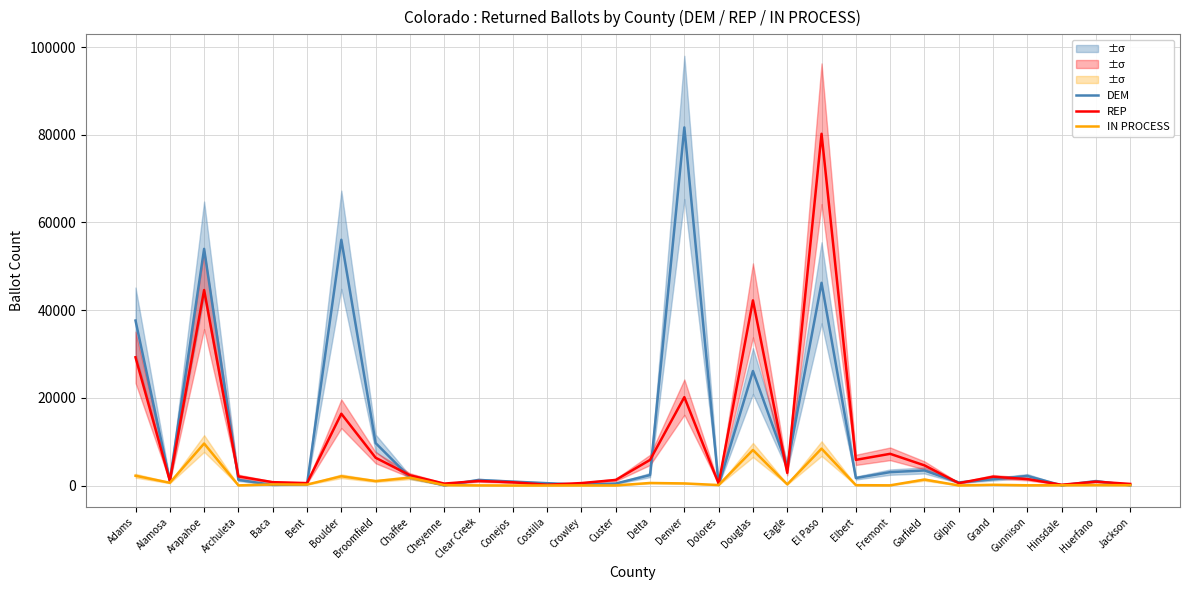

What is the total value across all series at Clear Creek?

2332